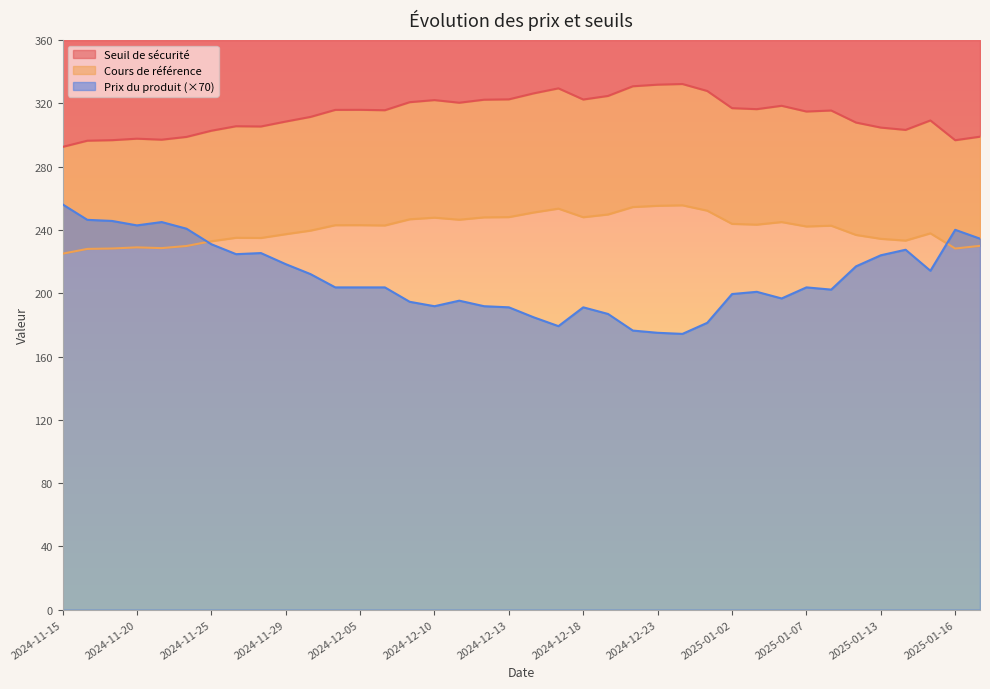

How many interior local peaks does the Seuil de sécurité series have?

9